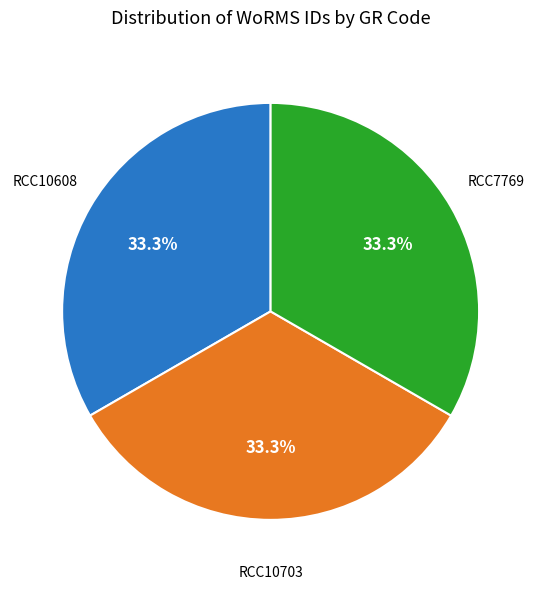

Does RCC7769 account for over 50% of the chart?

No